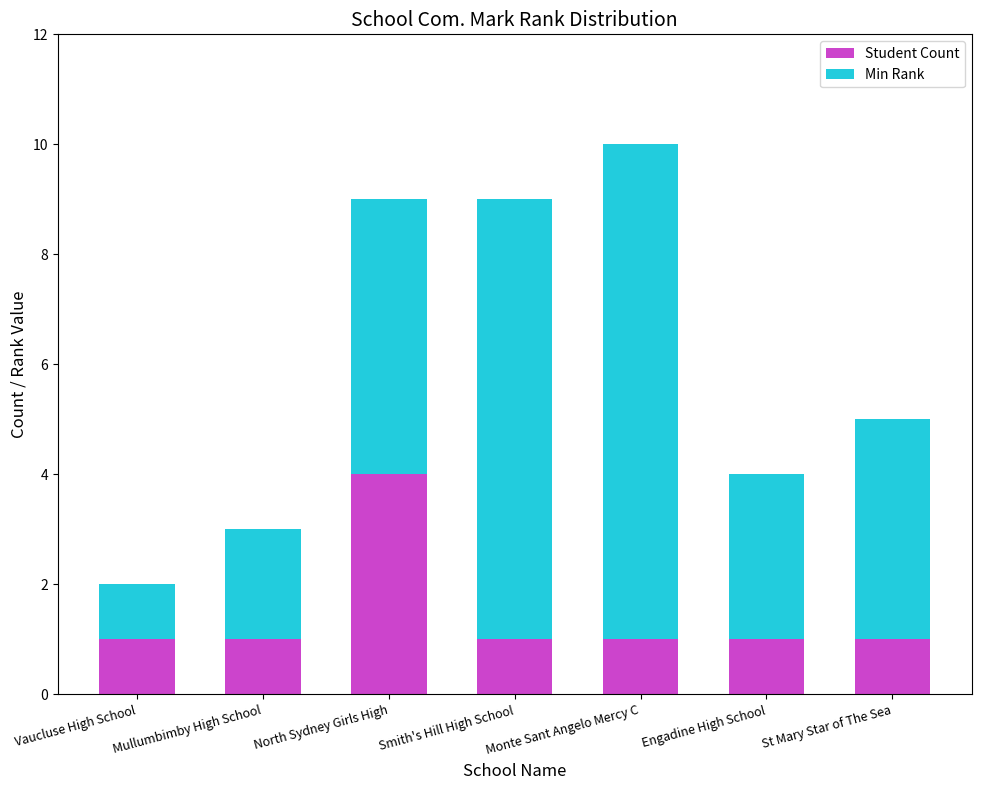

What is the total value across all series at St Mary Star of The Sea?

5